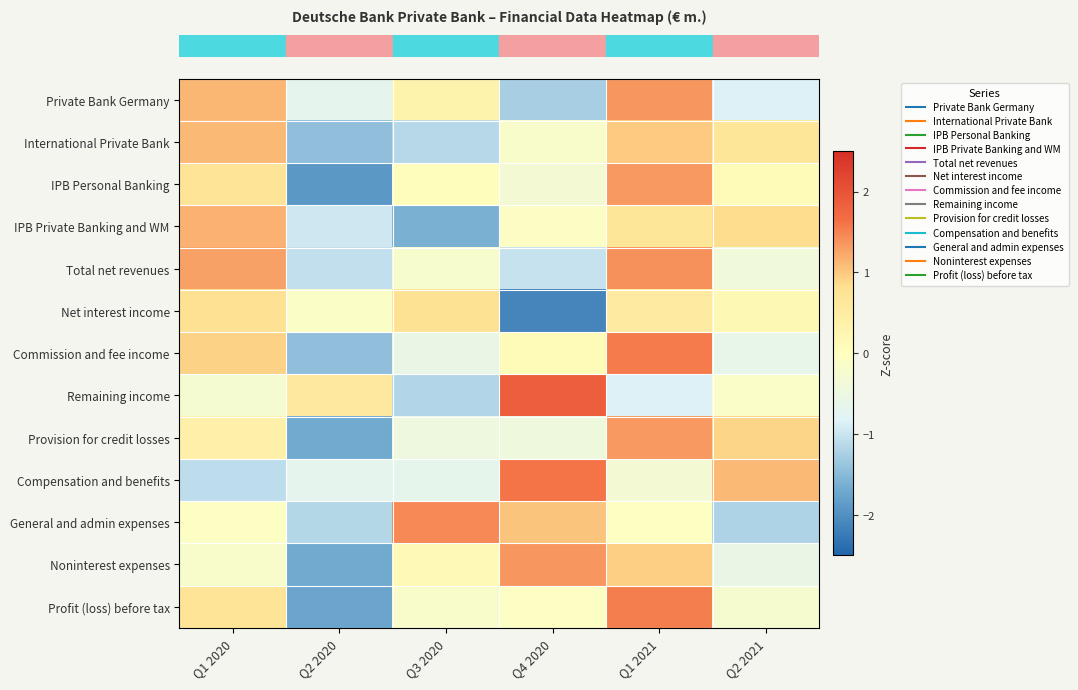

Which category has the highest value across all series?

Q4 2020